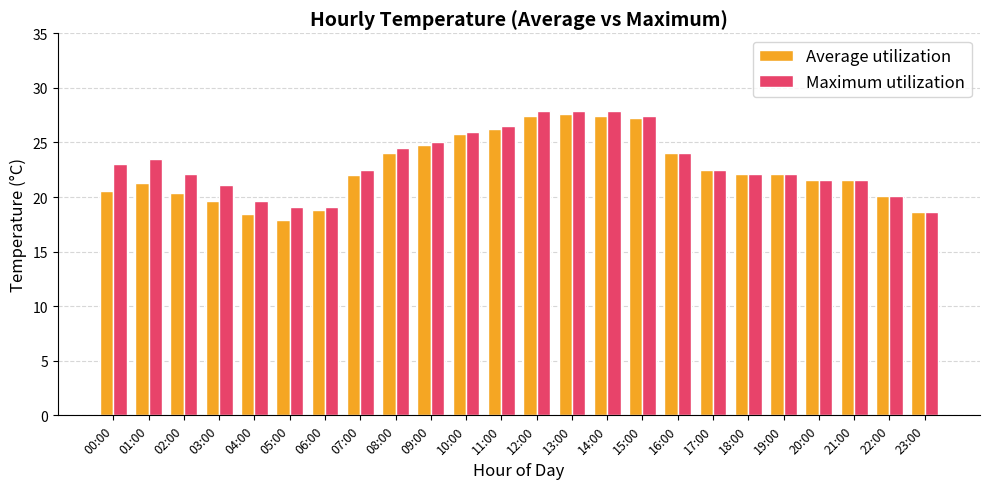

What is the smallest value displayed?

17.9